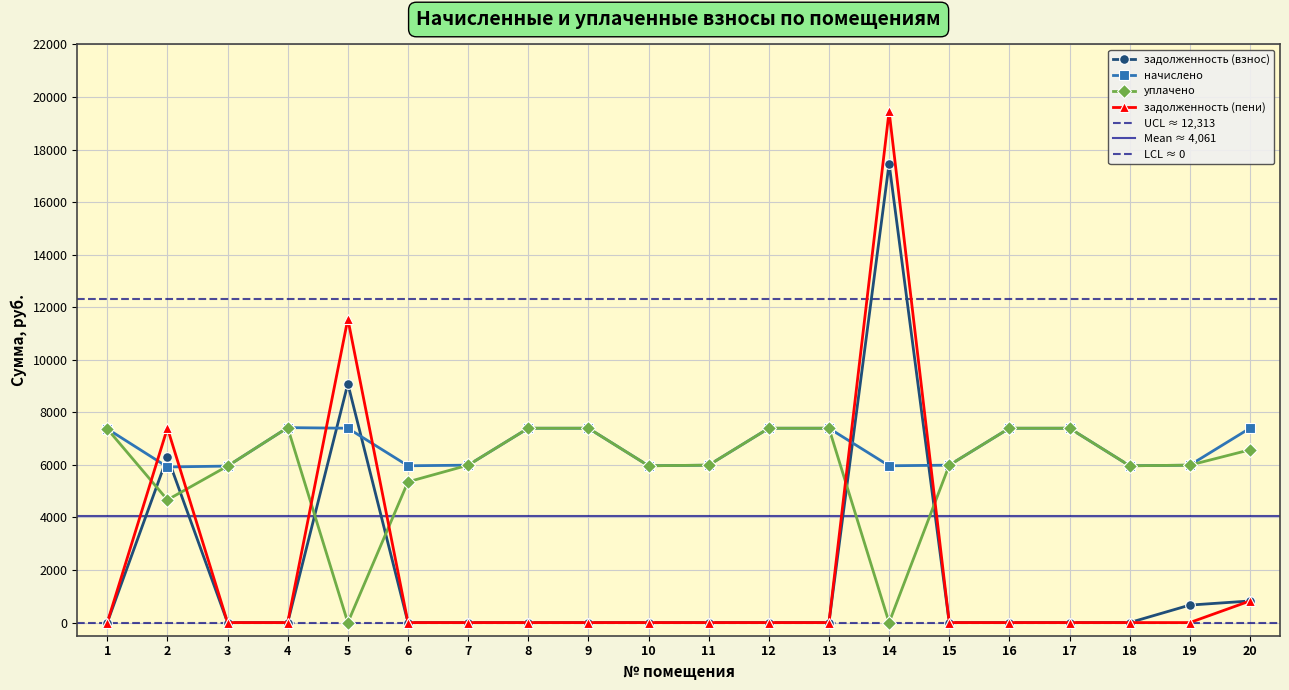

What is the difference between the highest and lowest values at 5?

11555.9